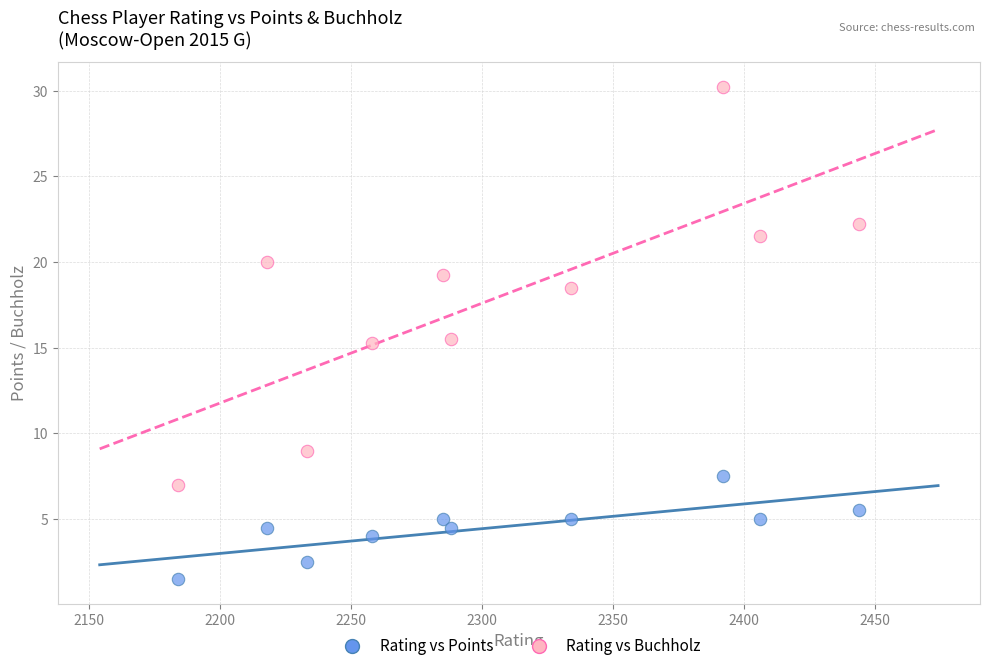

What is the X range (max minus min) for the scatter plot?

260.0